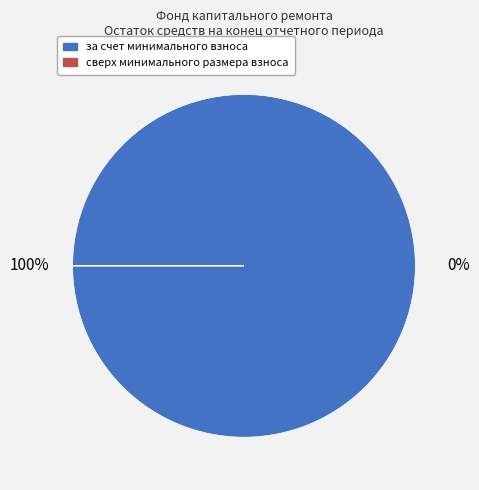

To the nearest percent, what is the combined percentage of за счет минимального взноса and сверх минимального размера взноса?

100%